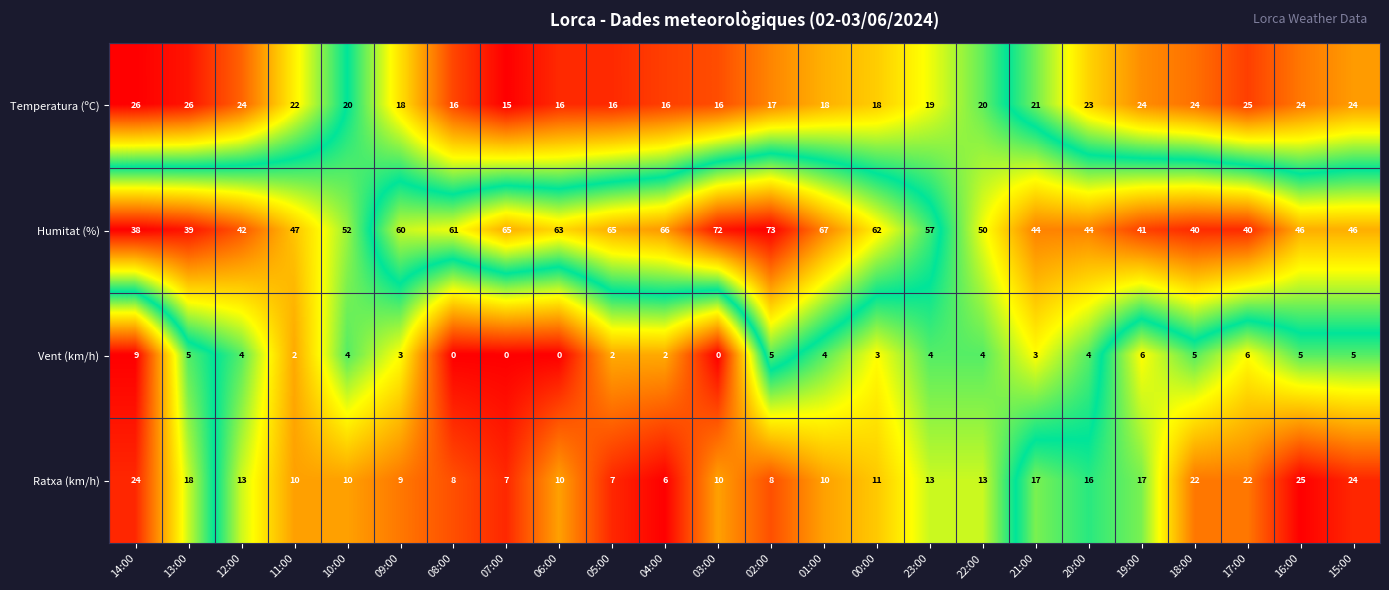

Rank the series by their maximum value, from highest to lowest.

Humitat (%), Temperatura (ºC), Ratxa (km/h), Vent (km/h)